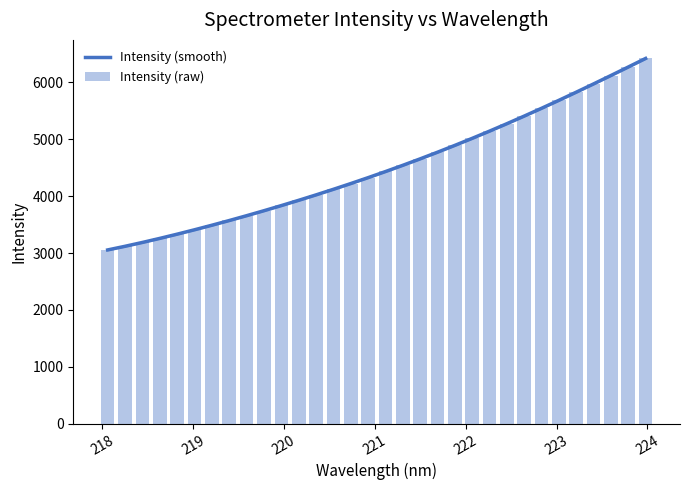

Reading left to right, list all the values displayed in this chart.

Intensity (smooth): 3055.6	3119.6	3187.3	3258.5	3332.7	3409.9	3489.8	3572.4	3657.5	3745.1	3835.3	3928.0	4023.4	4121.6	4222.5	4326.4	4433.4	4543.5	4656.9	4773.6	4893.8	5017.4	5144.5	5275.0	5408.9	5545.9	5686.1	5829.0	5974.5	6122.0	6271.3	6421.6
Intensity (raw): 3054.9	3122.7	3187.6	3256.9	3328.1	3407.5	3491.4	3575.6	3659.3	3748.3	3837.2	3927.7	4021.6	4118.2	4220.0	4323.1	4435.8	4549.1	4657.0	4769.8	4893.5	5019.0	5143.0	5273.8	5410.6	5548.9	5688.2	5828.1	5972.1	6120.2	6270.0	6424.1